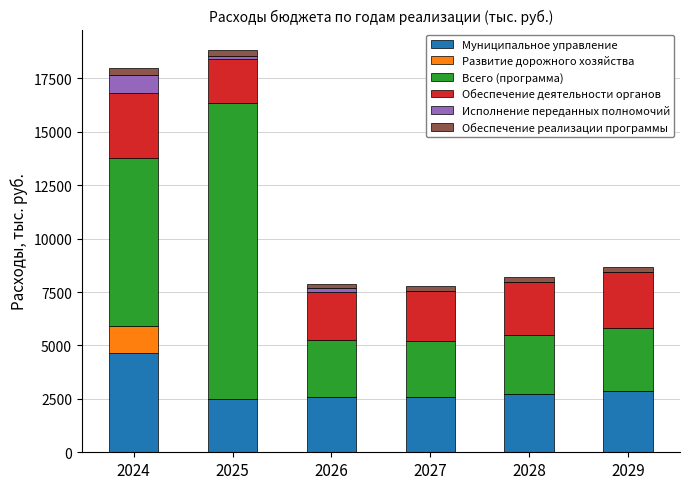

What is the maximum value for Муниципальное управление?

4665.3